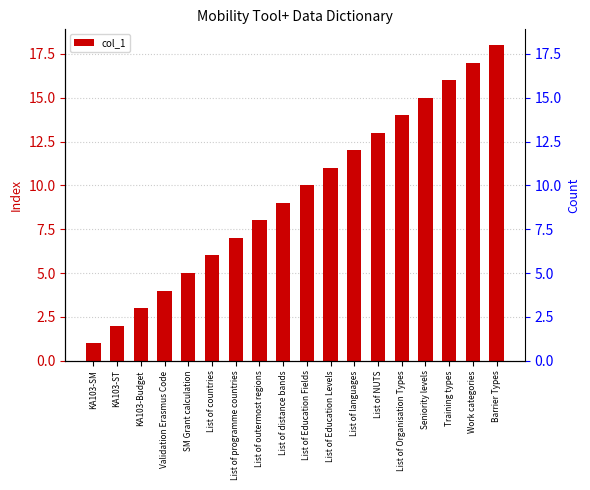

What is the average value?

10